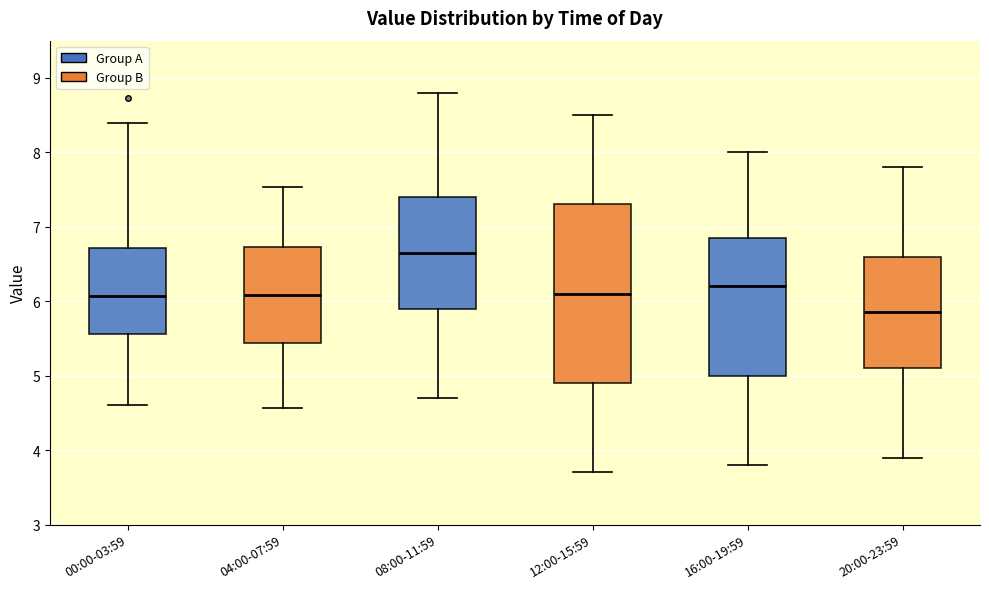

Where is the lower edge of the box for 16:00-19:59 on the y-axis? The values are not printed on the chart, so give them approximately, as read against the axis.

5.0